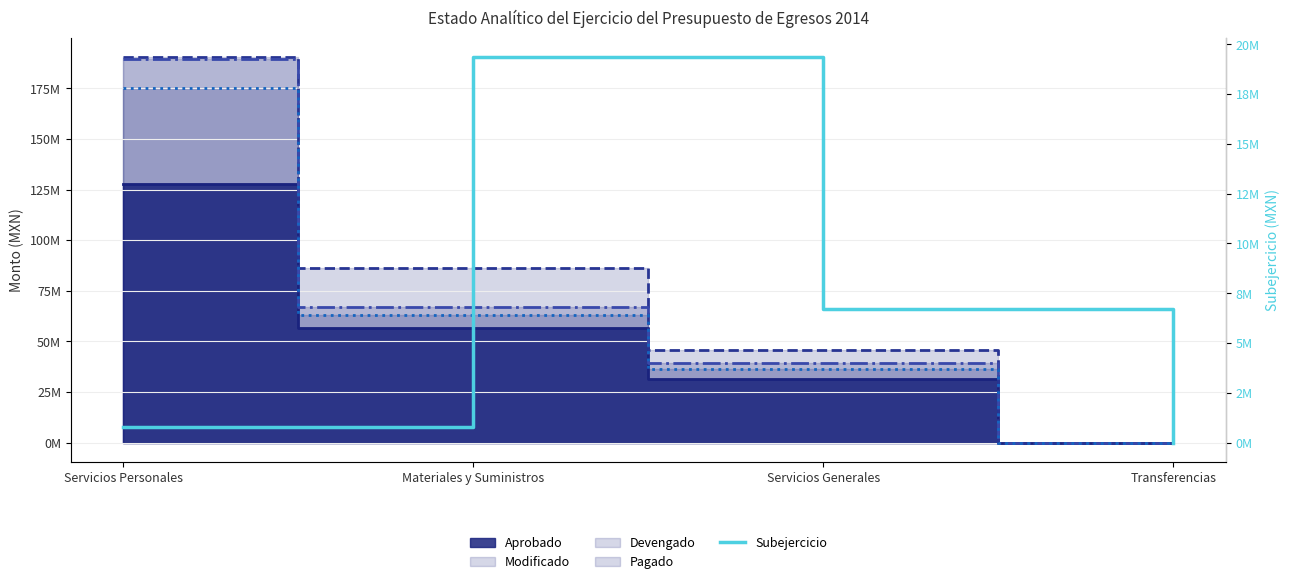

What are all the series names shown in the legend?

Aprobado (line), Modificado (line), Devengado (line), Pagado (line), Subejercicio